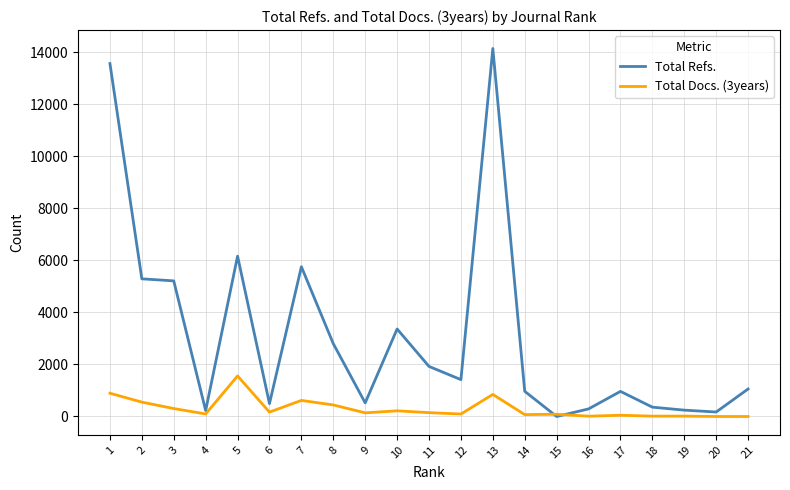

What is the maximum value shown in the chart?

14138